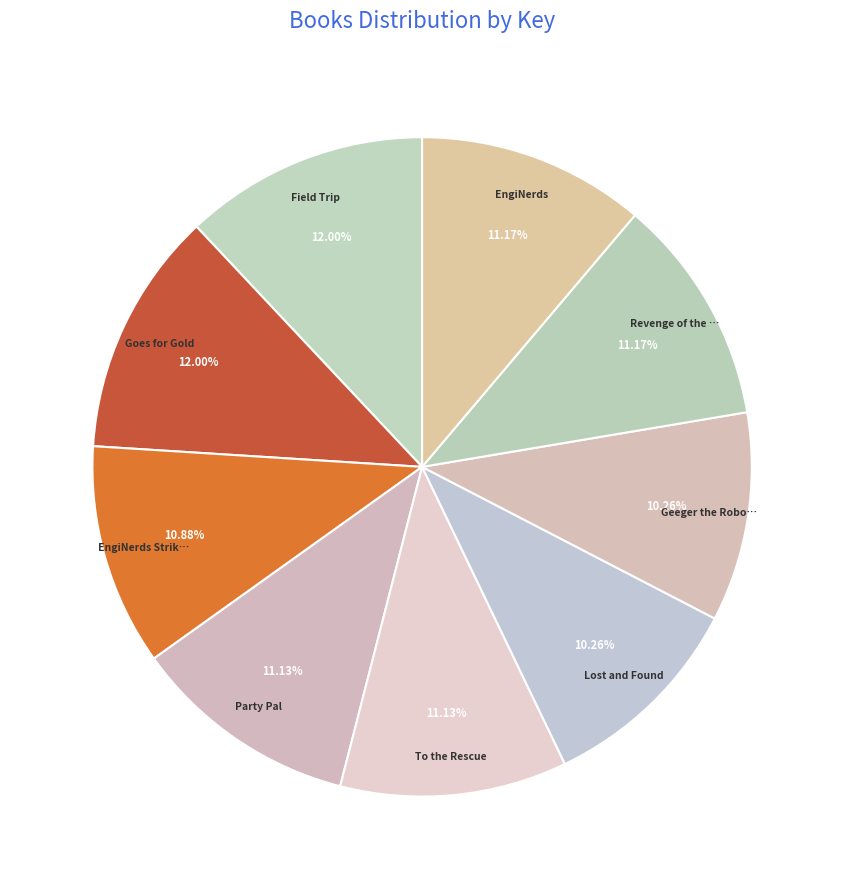

Which slice is the largest?

Field Trip